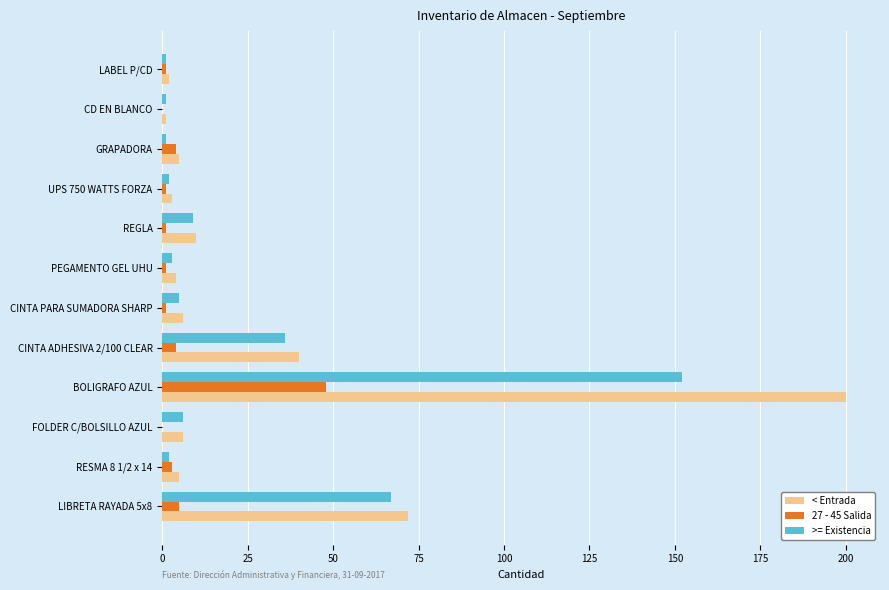

What is the maximum value shown in the chart?

200